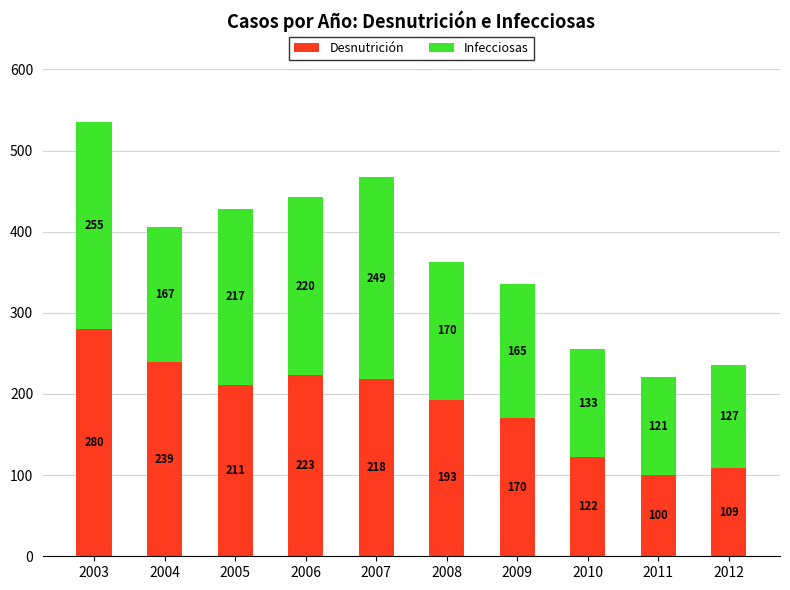

What is the sum of all Desnutrición values?

1865